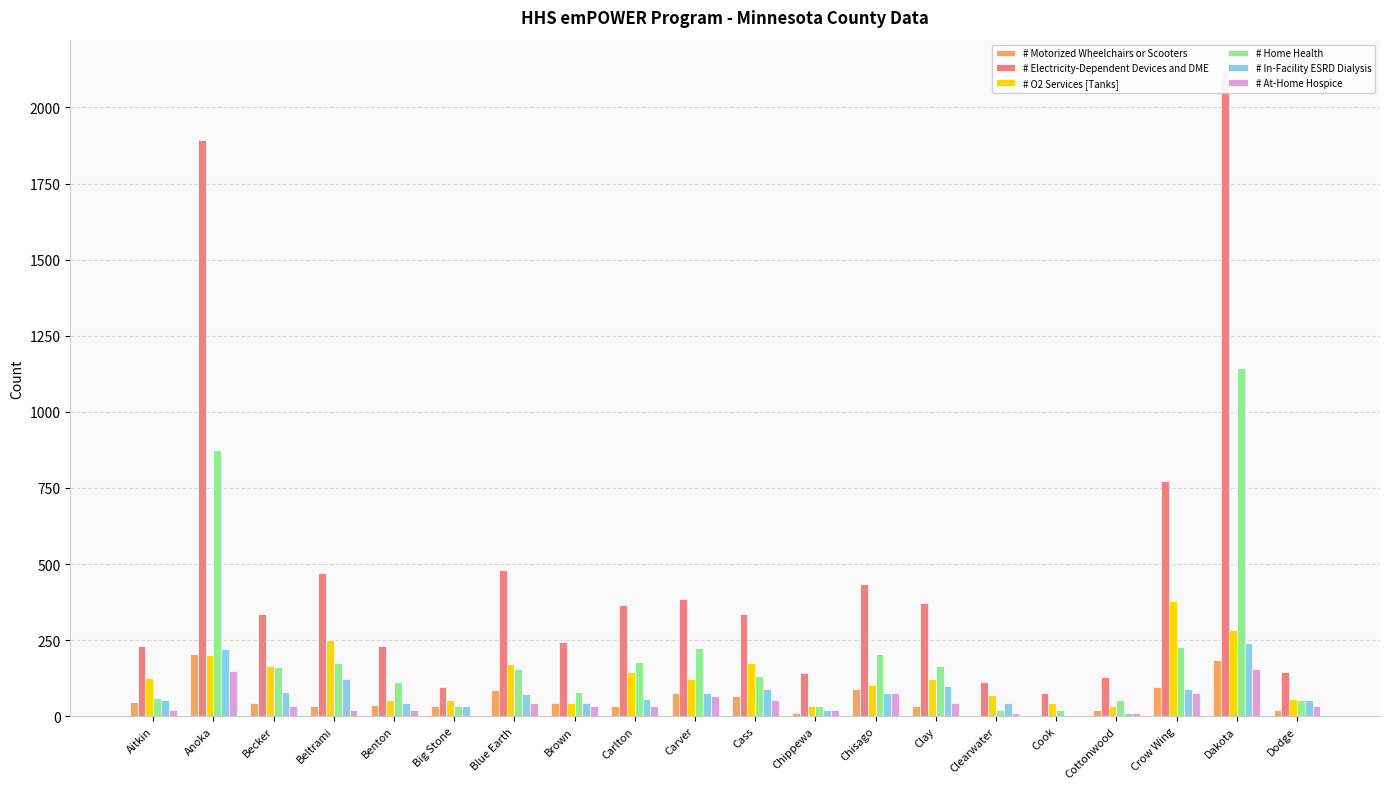

How many bars are there in each group?

6